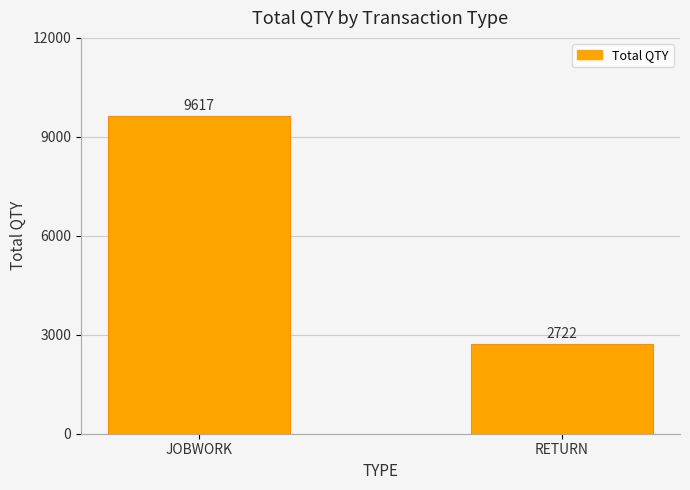

What is the minimum value shown in the chart?

2722